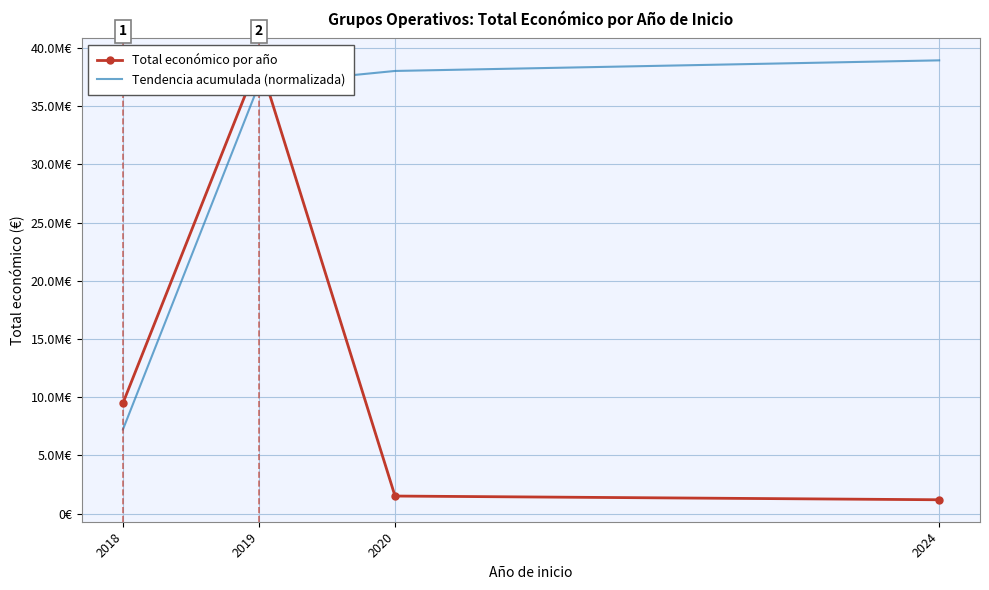

Reading left to right, what are all the values shown in this chart?

Total económico por año: 9490171.0	38928857.0	1513726.0	1194523.0
Tendencia acumulada (normalizada): 7225918.0	36866767.2	38019334.4	38928857.0